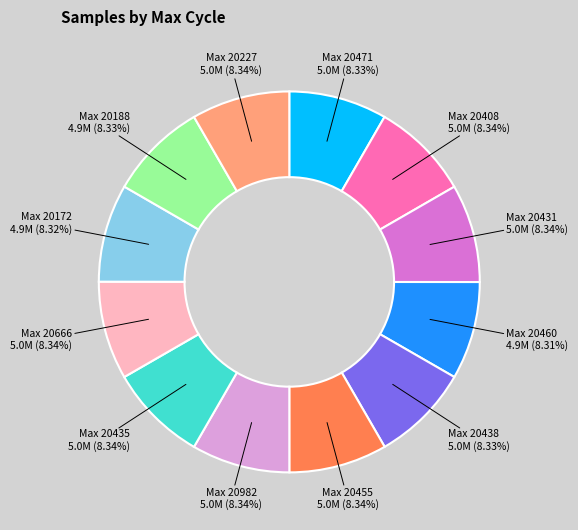

Is there a majority slice in this chart?

No